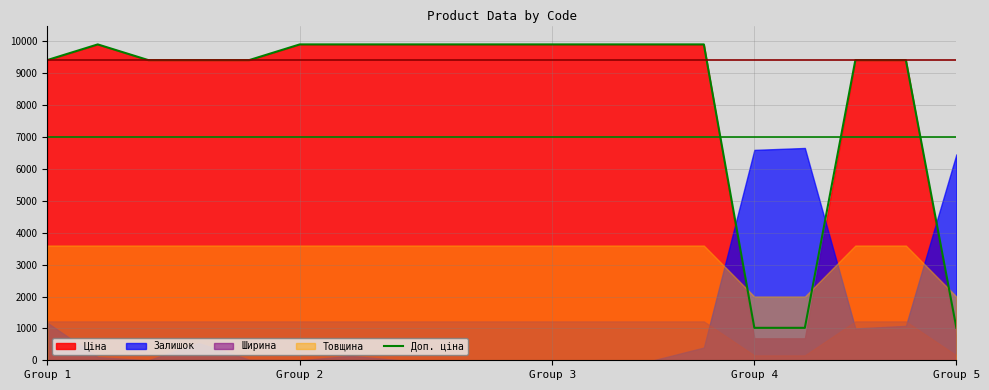

How many points are higher than both their immediate neighbors (excluding endpoints)?

1